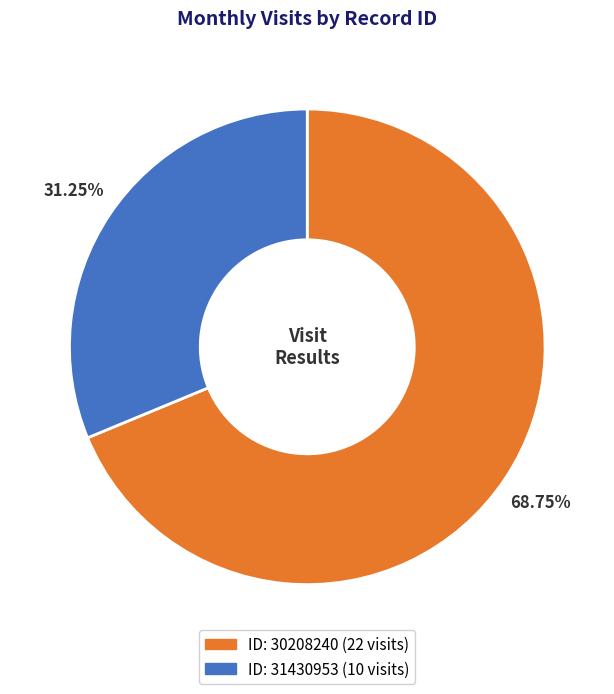

Does any single category account for the majority?

Yes